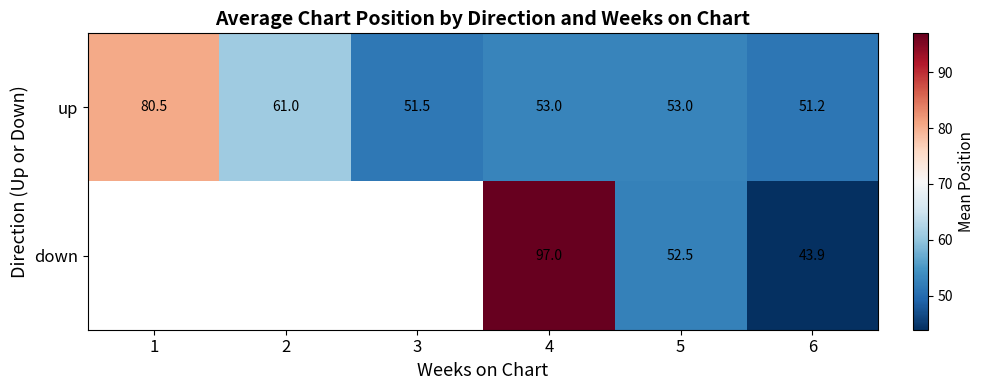

How many distinct data groups are displayed?

2